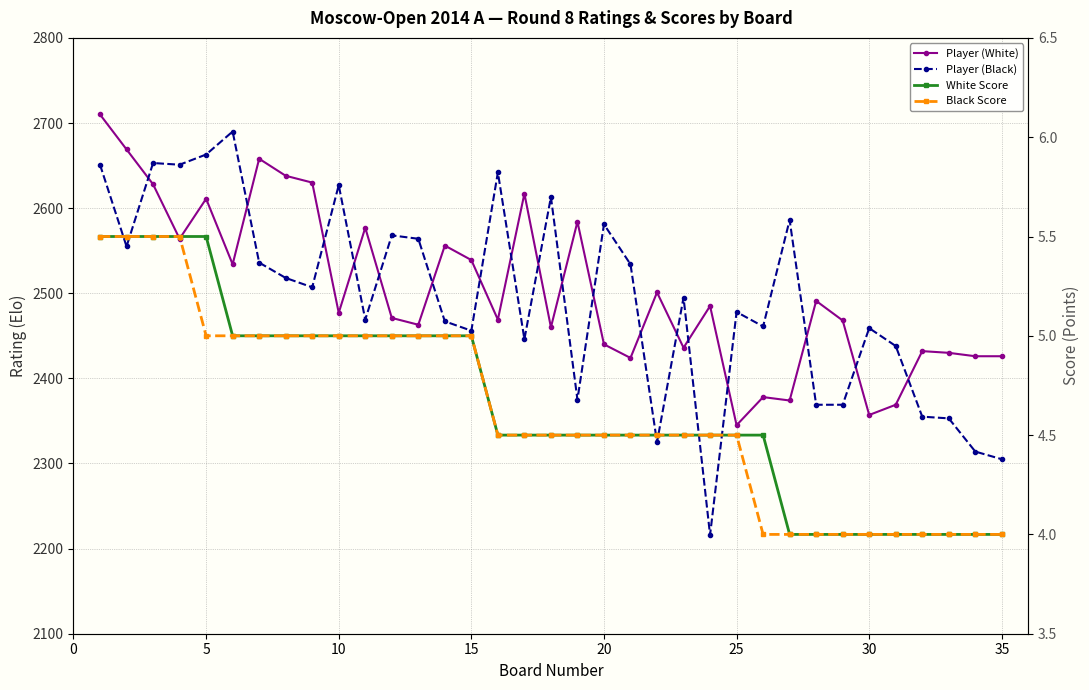

What is the difference between the maximum and minimum values in the Player (White) series?

365.0